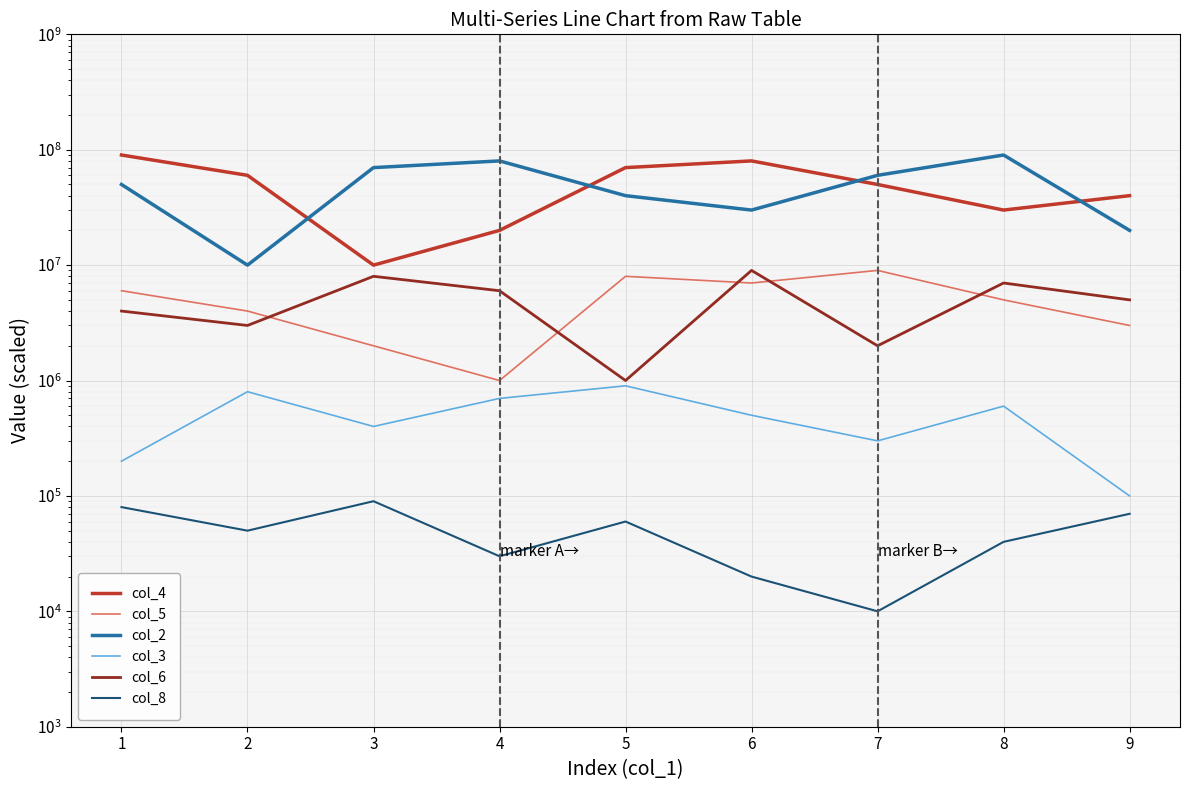

How many series are shown in this chart?

6